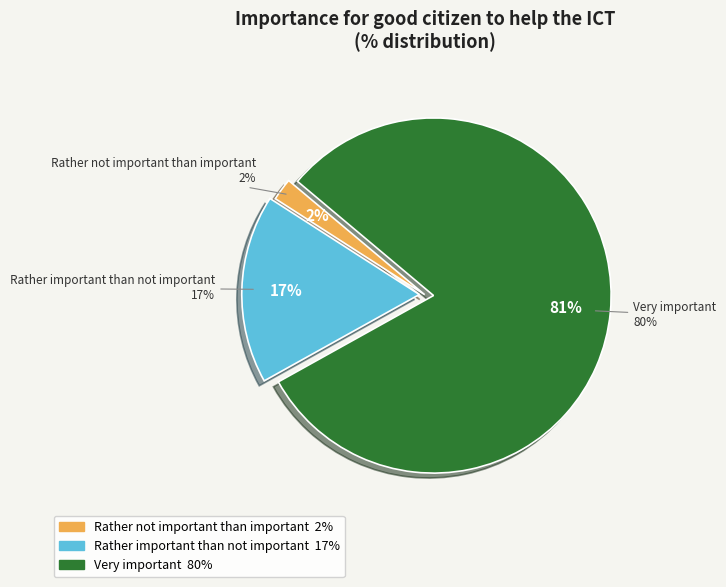

True or false: Not important at all accounts for 11% of the total.

False